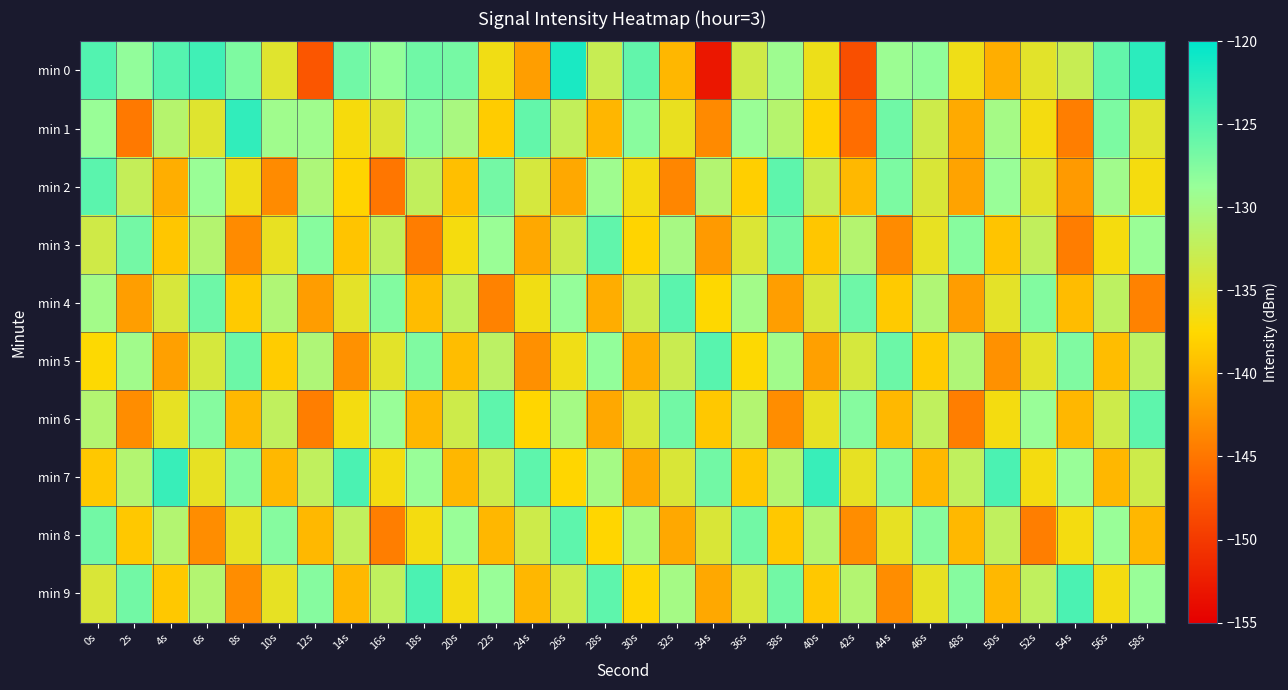

Reading right to left, what are all the values shown in this chart?

min 0: 58s=-122.5	56s=-125.7	54s=-132.8	52s=-135.1	50s=-140.7	48s=-136.1	46s=-128.3	44s=-129.1	42s=-148.1	40s=-136.0	38s=-129.3	36s=-133.4	34s=-152.9	32s=-140.0	30s=-125.6	28s=-132.8	26s=-121.5	24s=-141.9	22s=-136.3	20s=-126.8	18s=-126.5	16s=-128.4	14s=-126.5	12s=-147.6	10s=-134.9	8s=-127.3	6s=-123.7	4s=-124.9	2s=-128.4	0s=-124.8
min 1: 58s=-134.9	56s=-127.1	54s=-144.3	52s=-136.6	50s=-129.8	48s=-141.0	46s=-133.2	44s=-126.5	42s=-145.7	40s=-137.9	38s=-131.2	36s=-128.9	34s=-143.5	32s=-135.7	30s=-127.9	28s=-140.1	26s=-132.3	24s=-125.7	22s=-138.5	20s=-130.1	18s=-128.0	16s=-134.5	14s=-136.8	12s=-129.4	10s=-129.4	8s=-122.9	6s=-134.8	4s=-131.2	2s=-144.8	0s=-128.9
min 2: 58s=-136.7	56s=-129.5	54s=-142.2	52s=-135.0	50s=-128.8	48s=-141.6	46s=-134.3	44s=-127.1	42s=-139.9	40s=-132.7	38s=-125.5	36s=-138.2	34s=-131.0	32s=-143.8	30s=-136.6	28s=-129.3	26s=-141.1	24s=-133.9	22s=-126.7	20s=-139.5	18s=-132.2	16s=-145.0	14s=-137.8	12s=-130.6	10s=-143.3	8s=-136.1	6s=-128.9	4s=-140.7	2s=-132.5	0s=-125.2
min 3: 58s=-128.9	56s=-136.7	54s=-144.5	52s=-132.2	50s=-139.0	48s=-127.8	46s=-135.6	44s=-143.3	42s=-131.1	40s=-138.9	38s=-126.7	36s=-134.5	34s=-142.2	32s=-130.0	30s=-137.8	28s=-125.6	26s=-133.3	24s=-141.1	22s=-128.9	20s=-136.7	18s=-144.5	16s=-132.2	14s=-139.0	12s=-127.8	10s=-135.6	8s=-143.3	6s=-131.1	4s=-138.9	2s=-126.7	0s=-133.5
min 4: 58s=-144.1	56s=-131.9	54s=-139.7	52s=-127.5	50s=-135.2	48s=-142.0	46s=-130.8	44s=-138.6	42s=-126.3	40s=-134.1	38s=-141.9	36s=-129.7	34s=-137.5	32s=-125.2	30s=-133.0	28s=-140.8	26s=-128.6	24s=-136.3	22s=-144.1	20s=-131.9	18s=-139.7	16s=-127.5	14s=-135.2	12s=-142.0	10s=-130.8	8s=-138.6	6s=-126.3	4s=-134.1	2s=-141.9	0s=-129.7
min 5: 58s=-131.8	56s=-139.6	54s=-127.3	52s=-135.1	50s=-142.9	48s=-130.7	46s=-138.5	44s=-126.2	42s=-134.0	40s=-141.8	38s=-129.6	36s=-137.3	34s=-125.1	32s=-132.9	30s=-140.7	28s=-128.5	26s=-136.2	24s=-143.0	22s=-131.8	20s=-139.6	18s=-127.3	16s=-135.1	14s=-142.9	12s=-130.7	10s=-138.5	8s=-126.2	6s=-134.0	4s=-141.8	2s=-129.6	0s=-137.3
min 6: 58s=-125.5	56s=-133.2	54s=-140.0	52s=-128.8	50s=-136.6	48s=-144.3	46s=-132.1	44s=-139.9	42s=-127.7	40s=-135.5	38s=-143.2	36s=-131.0	34s=-138.8	32s=-126.6	30s=-134.3	28s=-141.1	26s=-129.9	24s=-137.7	22s=-125.5	20s=-133.2	18s=-140.0	16s=-128.8	14s=-136.6	12s=-144.3	10s=-132.1	8s=-139.9	6s=-127.7	4s=-135.5	2s=-143.2	0s=-131.0
min 7: 58s=-133.2	56s=-140.0	54s=-128.8	52s=-136.6	50s=-124.3	48s=-132.1	46s=-139.9	44s=-127.7	42s=-135.5	40s=-123.2	38s=-131.0	36s=-138.8	34s=-126.6	32s=-134.3	30s=-141.1	28s=-129.9	26s=-137.7	24s=-125.5	22s=-133.2	20s=-140.0	18s=-128.8	16s=-136.6	14s=-124.3	12s=-132.1	10s=-139.9	8s=-127.7	6s=-135.5	4s=-123.2	2s=-131.0	0s=-138.8
min 8: 58s=-140.0	56s=-128.8	54s=-136.6	52s=-144.3	50s=-132.1	48s=-139.9	46s=-127.7	44s=-135.5	42s=-143.2	40s=-131.0	38s=-138.8	36s=-126.6	34s=-134.3	32s=-141.1	30s=-129.9	28s=-137.7	26s=-125.5	24s=-133.2	22s=-140.0	20s=-128.8	18s=-136.6	16s=-144.3	14s=-132.1	12s=-139.9	10s=-127.7	8s=-135.5	6s=-143.2	4s=-131.0	2s=-138.8	0s=-126.6
min 9: 58s=-128.8	56s=-136.6	54s=-124.3	52s=-132.1	50s=-139.9	48s=-127.7	46s=-135.5	44s=-143.2	42s=-131.0	40s=-138.8	38s=-126.6	36s=-134.3	34s=-141.1	32s=-129.9	30s=-137.7	28s=-125.5	26s=-133.2	24s=-140.0	22s=-128.8	20s=-136.6	18s=-124.3	16s=-132.1	14s=-139.9	12s=-127.7	10s=-135.5	8s=-143.2	6s=-131.0	4s=-138.8	2s=-126.6	0s=-134.3